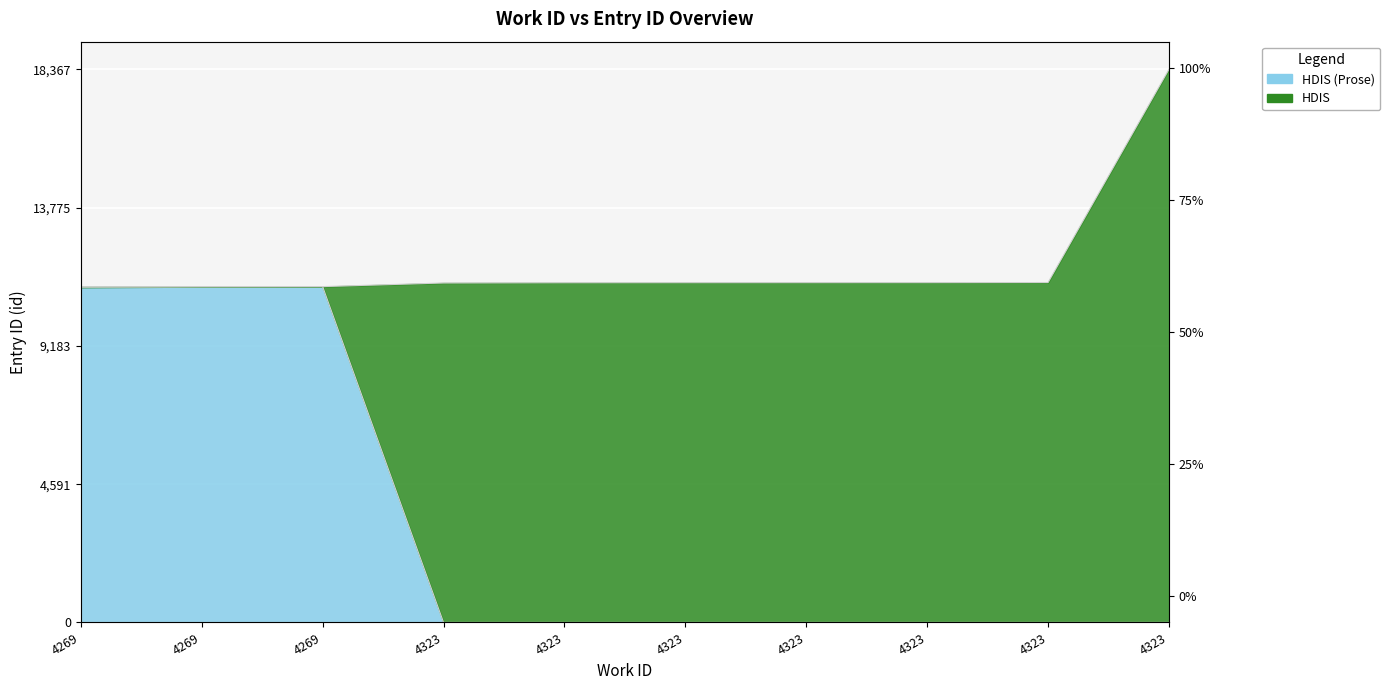

How many points are higher than both their immediate neighbors (excluding endpoints)?

1